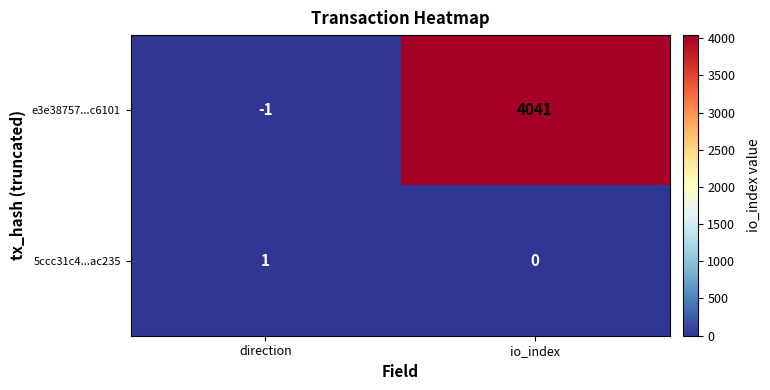

Rank the series by their average value, from highest to lowest.

e3e38757...c6101, 5ccc31c4...ac235